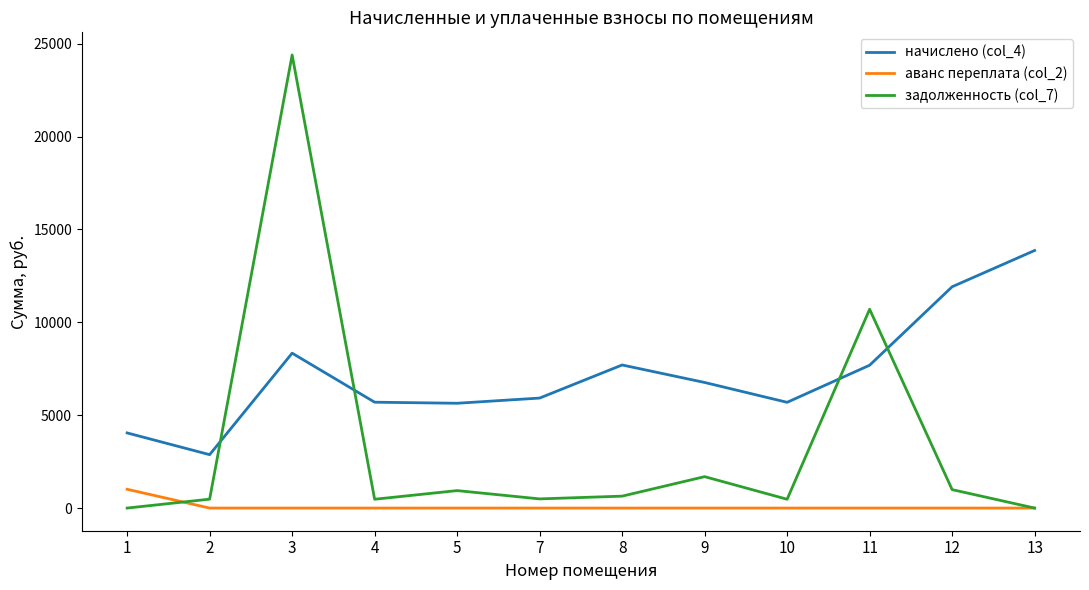

True or false: начислено (col_4) and аванс переплата (col_2) intersect in this chart.

False